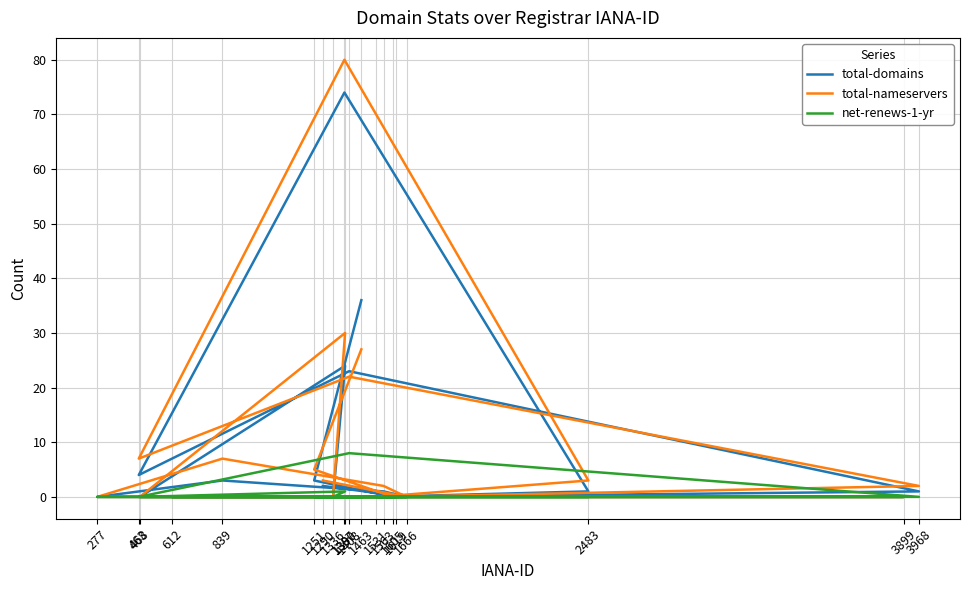

Between 1387 and 1290, which is larger?

1387